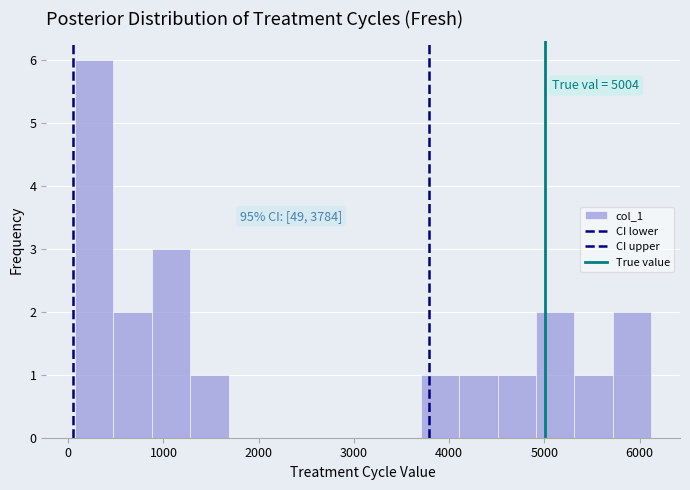

Over which range of the x-axis is the bar tallest?

100 to 500